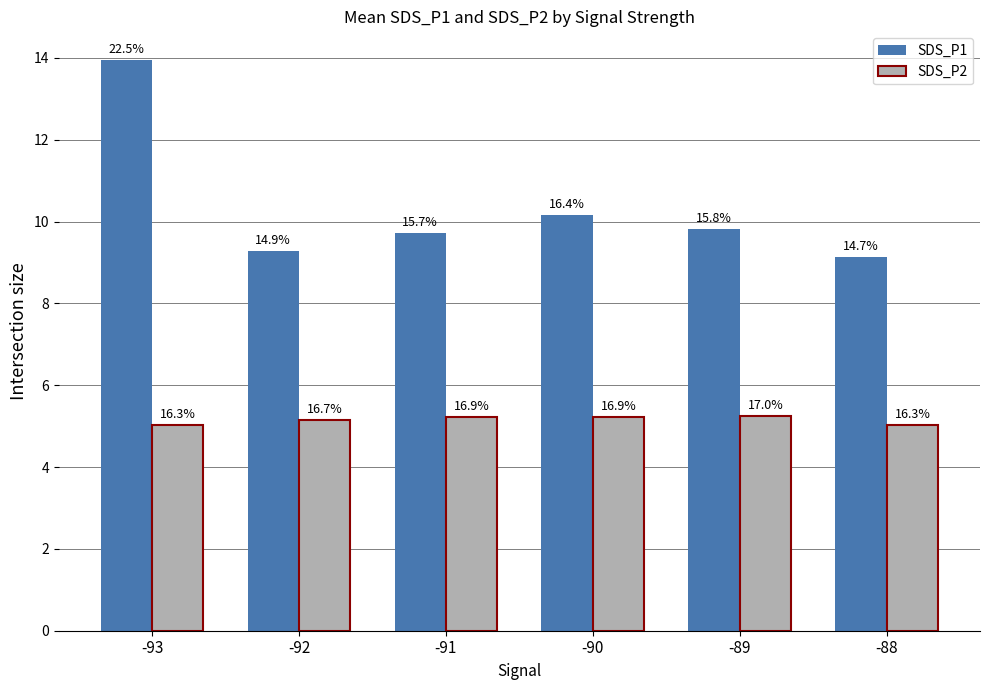

Are the bars horizontal?

No